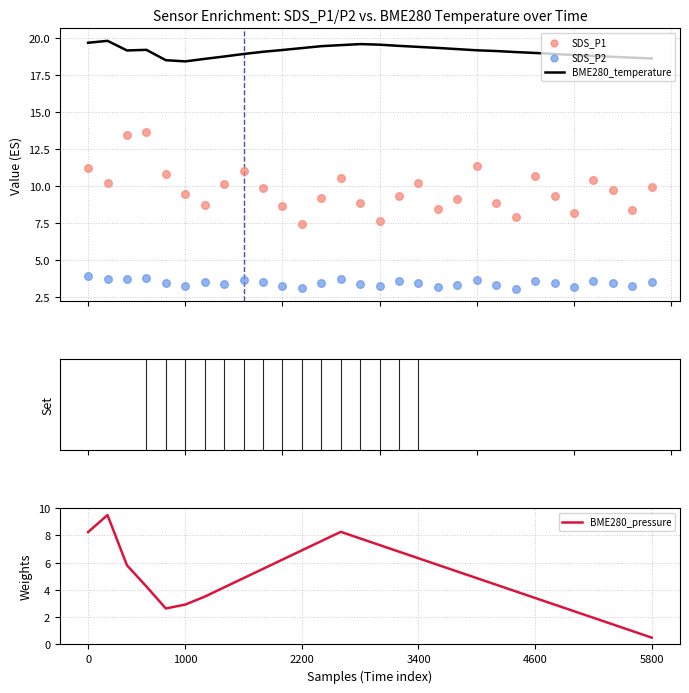

Which series has the widest spread of Y values?

BME280_pressure